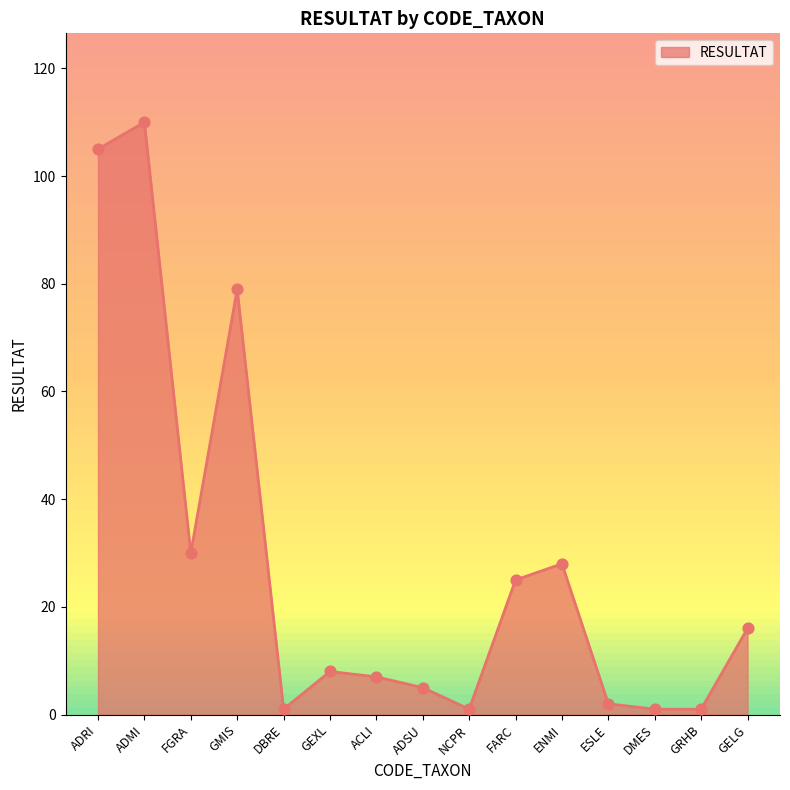

What is the change in value from GEXL to ESLE?

-6